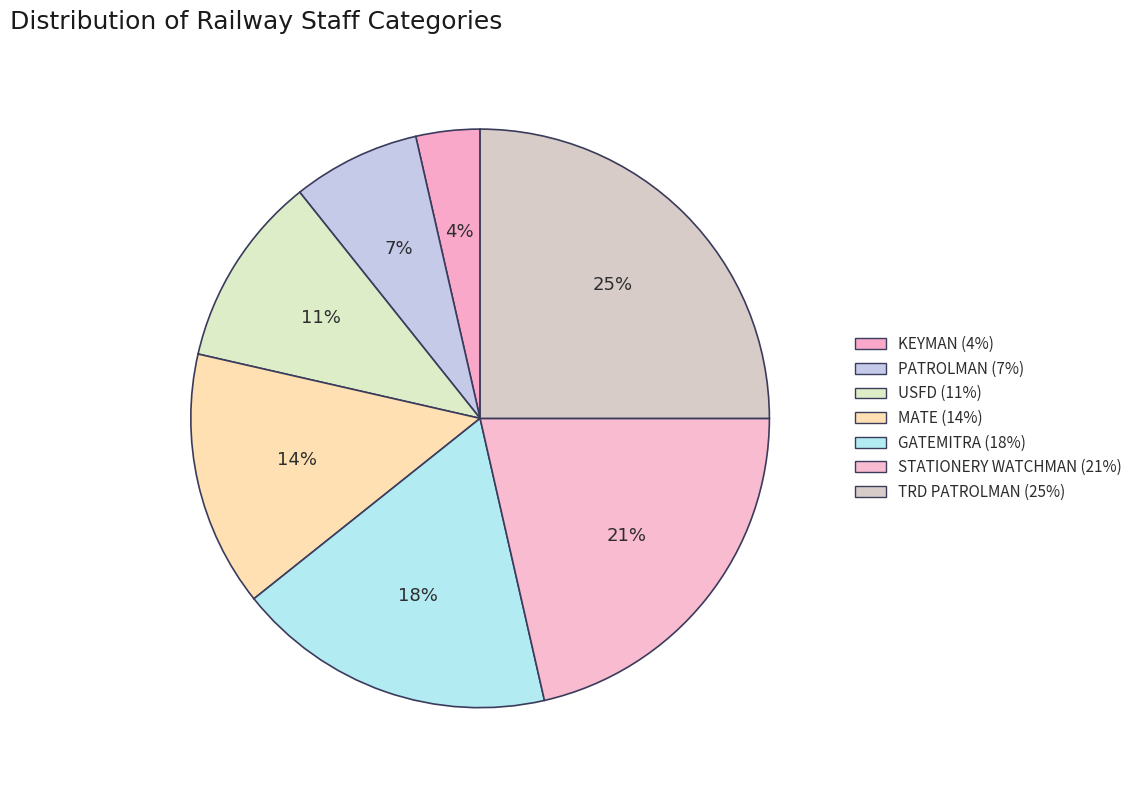

Count the number of slices in the pie.

7